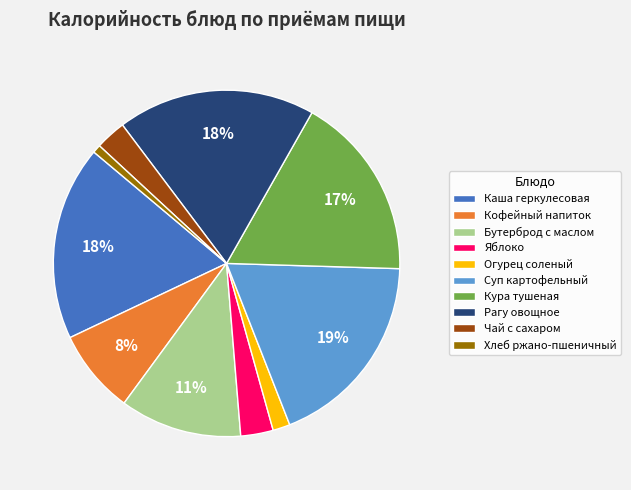

To the nearest percent, what is the combined percentage of Кура тушеная and Чай с сахаром?

20%